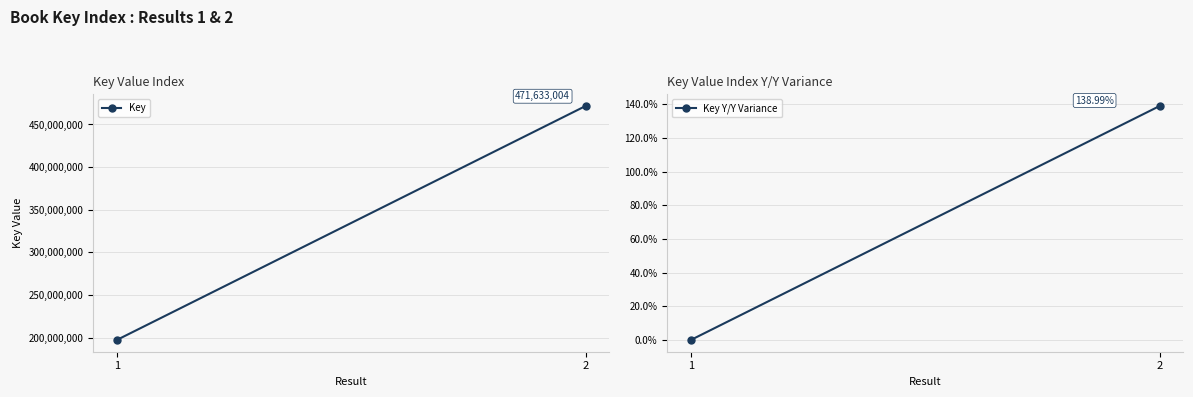

List the series in order of their peak value, highest first.

Key, Key Y/Y Variance